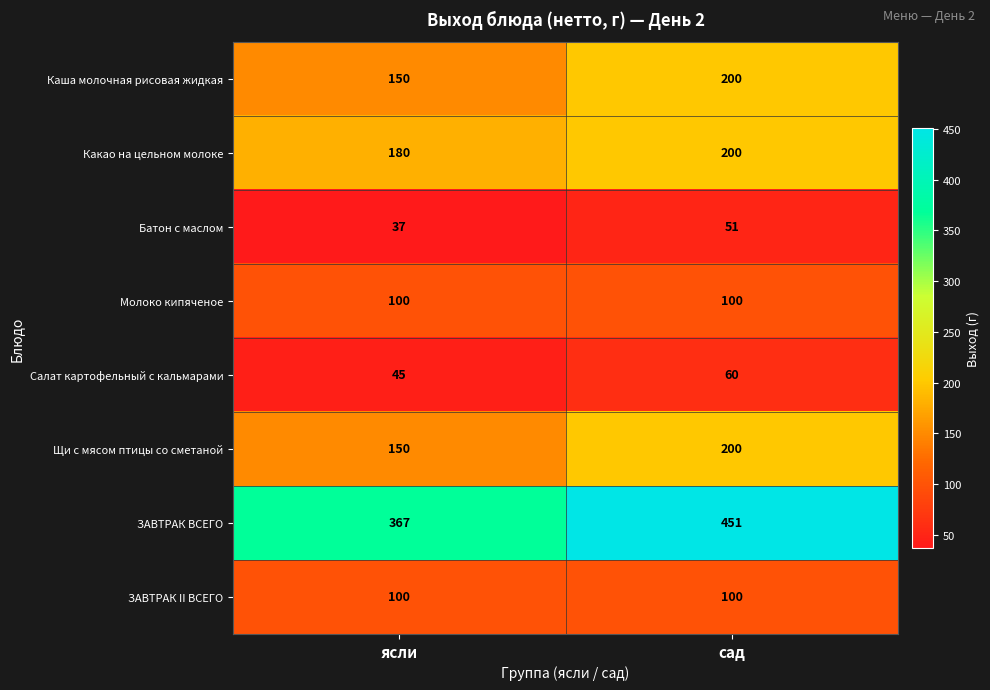

At which label is ЗАВТРАК ВСЕГО closest to 409?

ясли